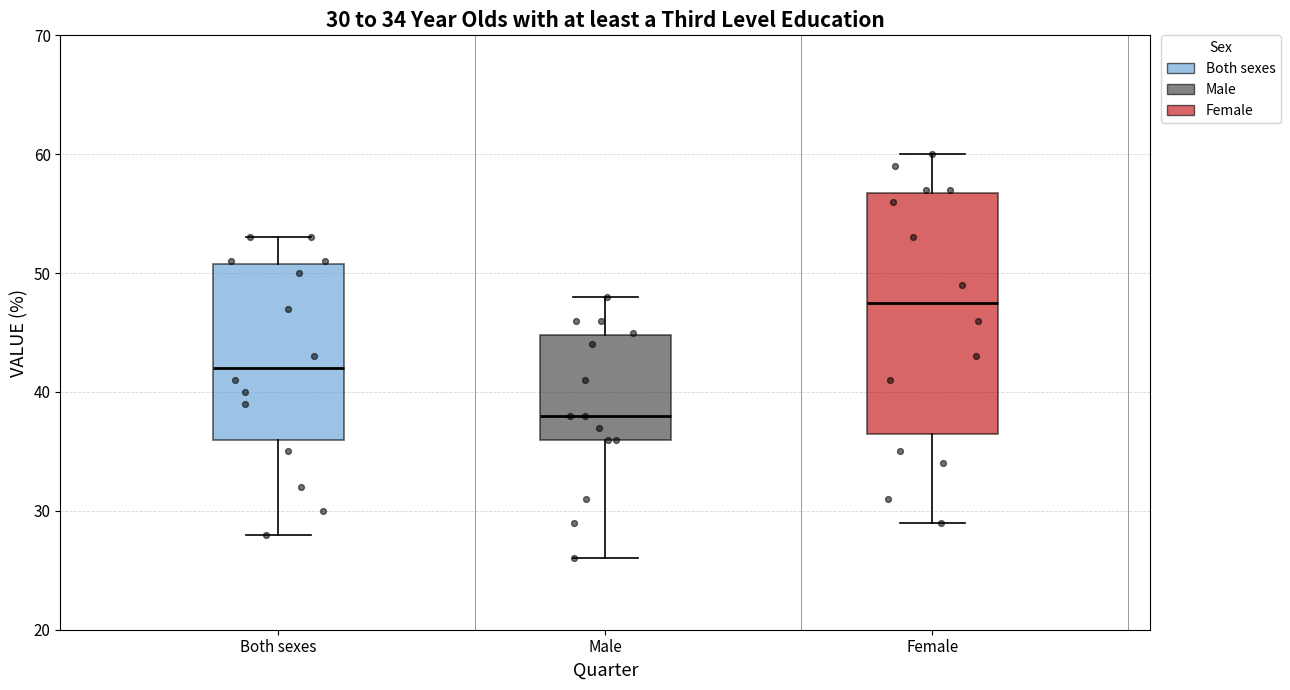

Comparing the boxes themselves (not the whiskers), which one is the tallest?

Female